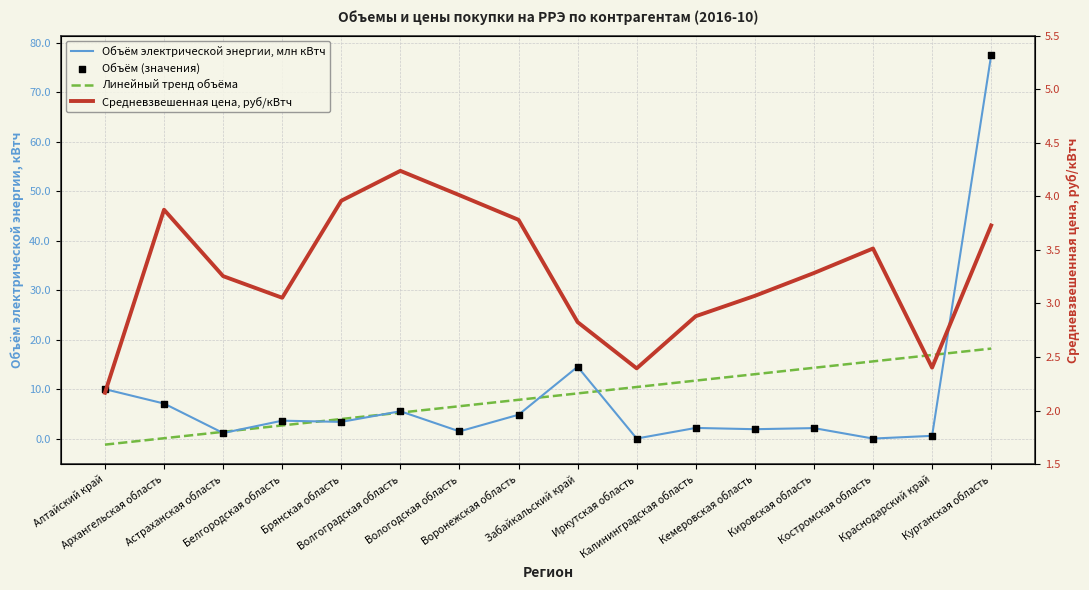

What are all the series names shown in the legend?

Объём электрической энергии, млн кВтч, Линейный тренд объёма, Объём (значения), Средневзвешенная цена, руб/кВтч